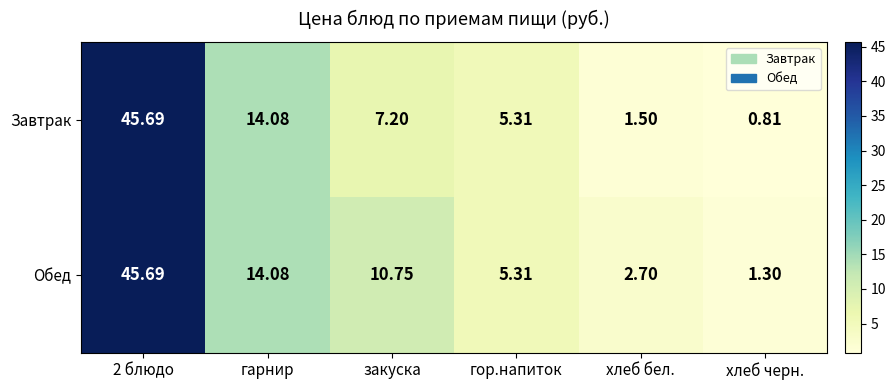

Which series has the widest spread of values?

Завтрак